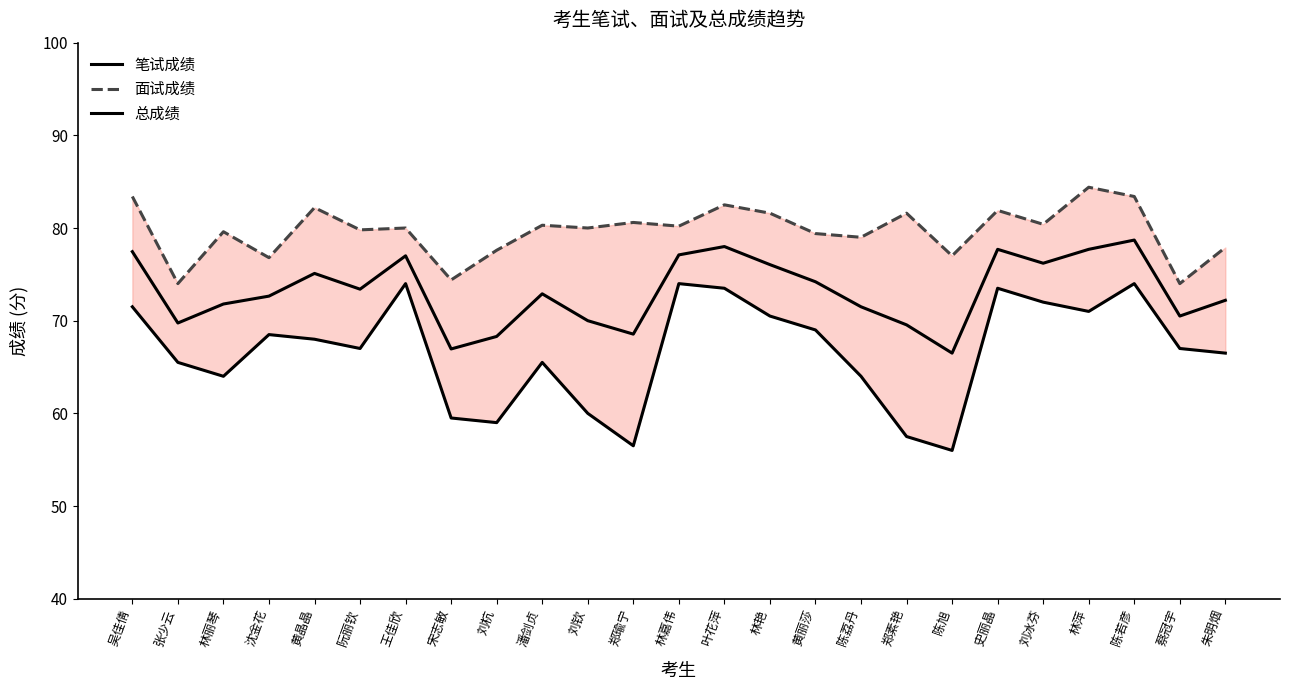

What is the value of the 笔试成绩 point at the 16th from the left?

69.0